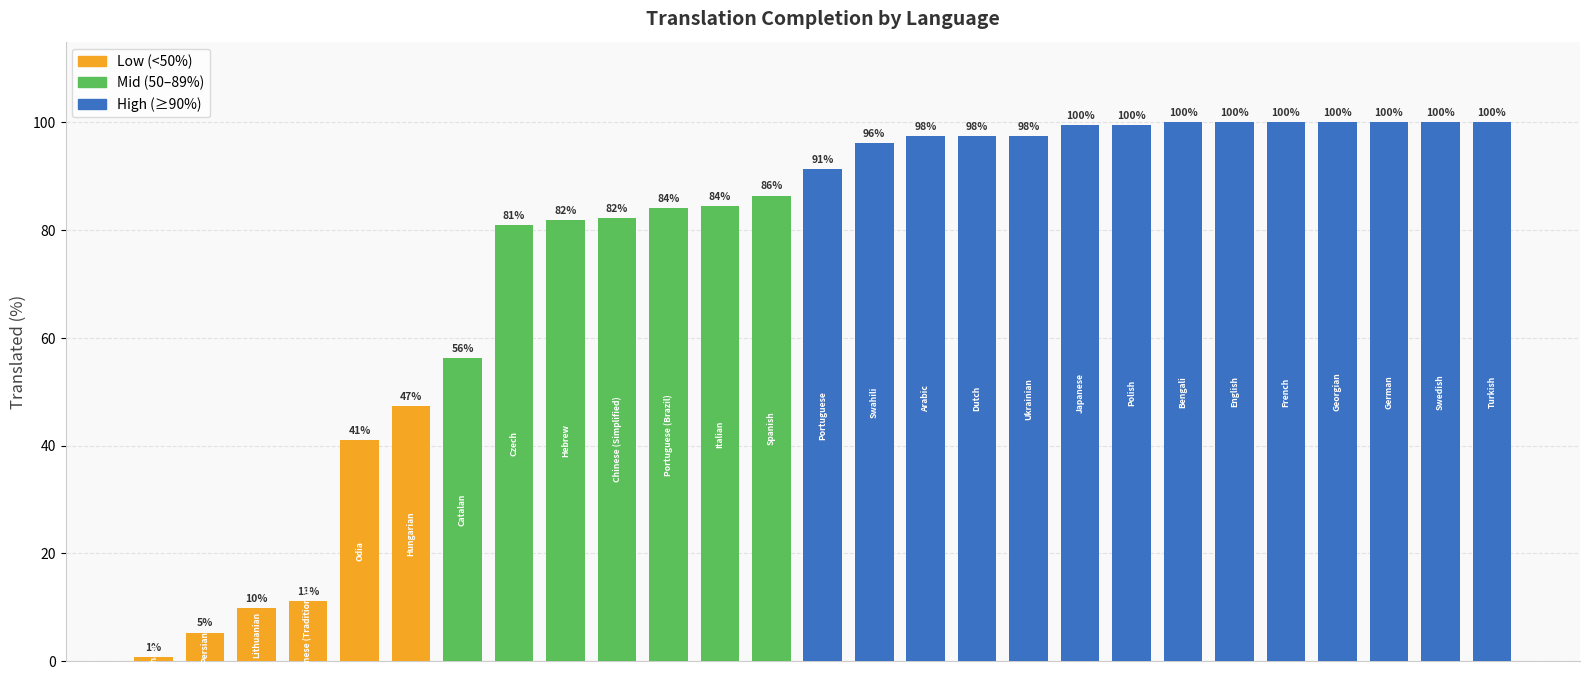

What is the value of the 24th bar from the left?

100.0